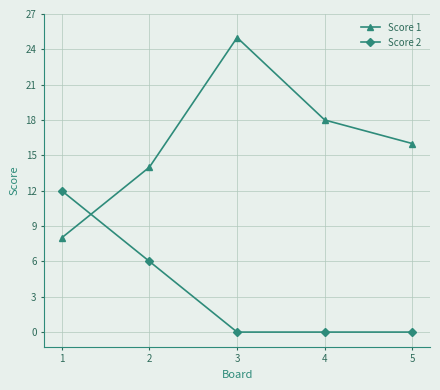

At which label does Score 1 reach its minimum?

1